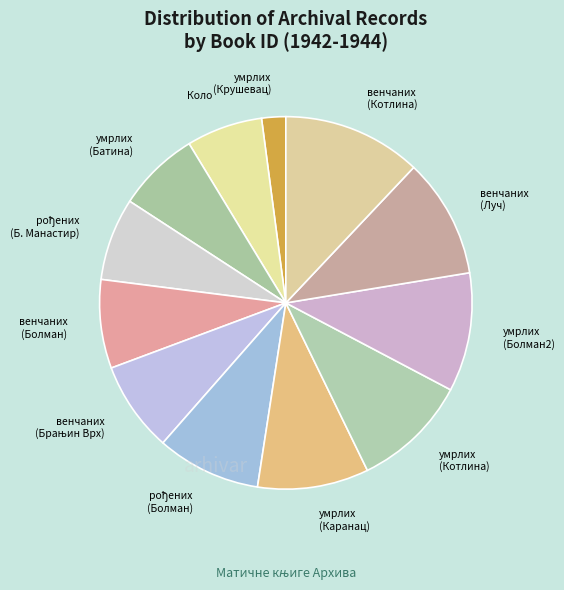

Which category has the smallest portion of the pie?

Матична књига умрлих (Крушевац)